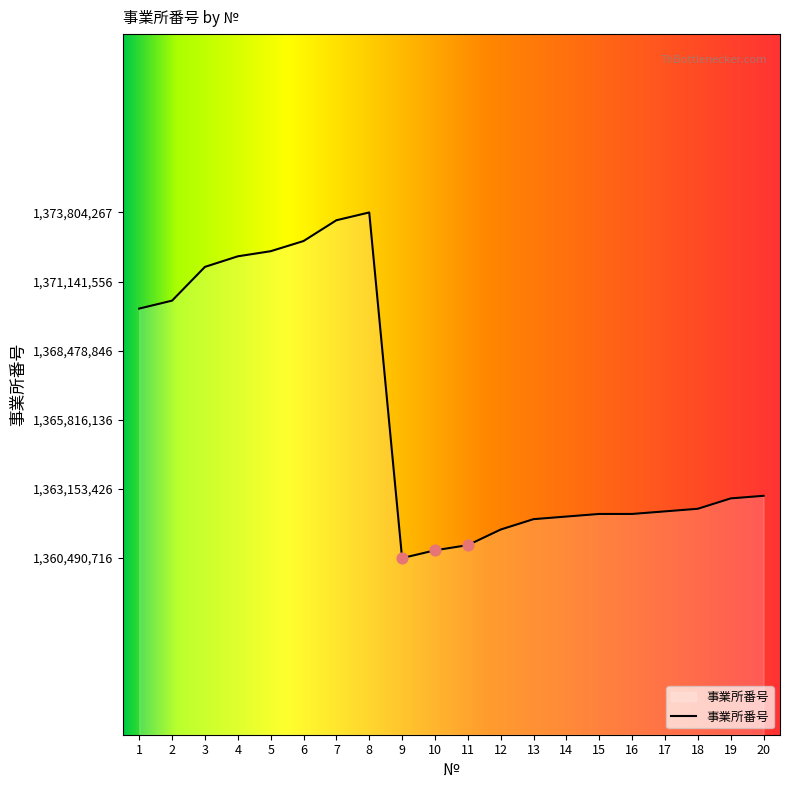

What is the ratio of the value at 6 to the value at 9?

1.0